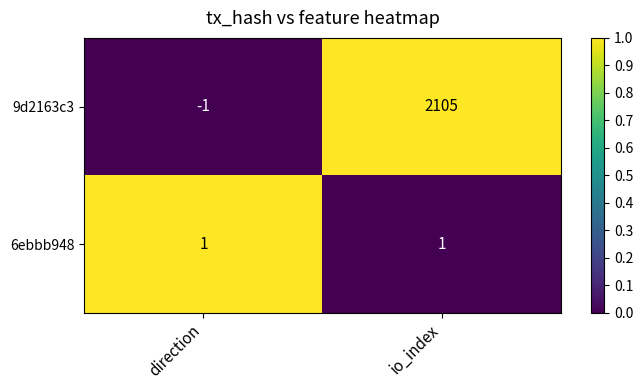

Is it true that 6ebbb948 equals 1 at io_index?

True